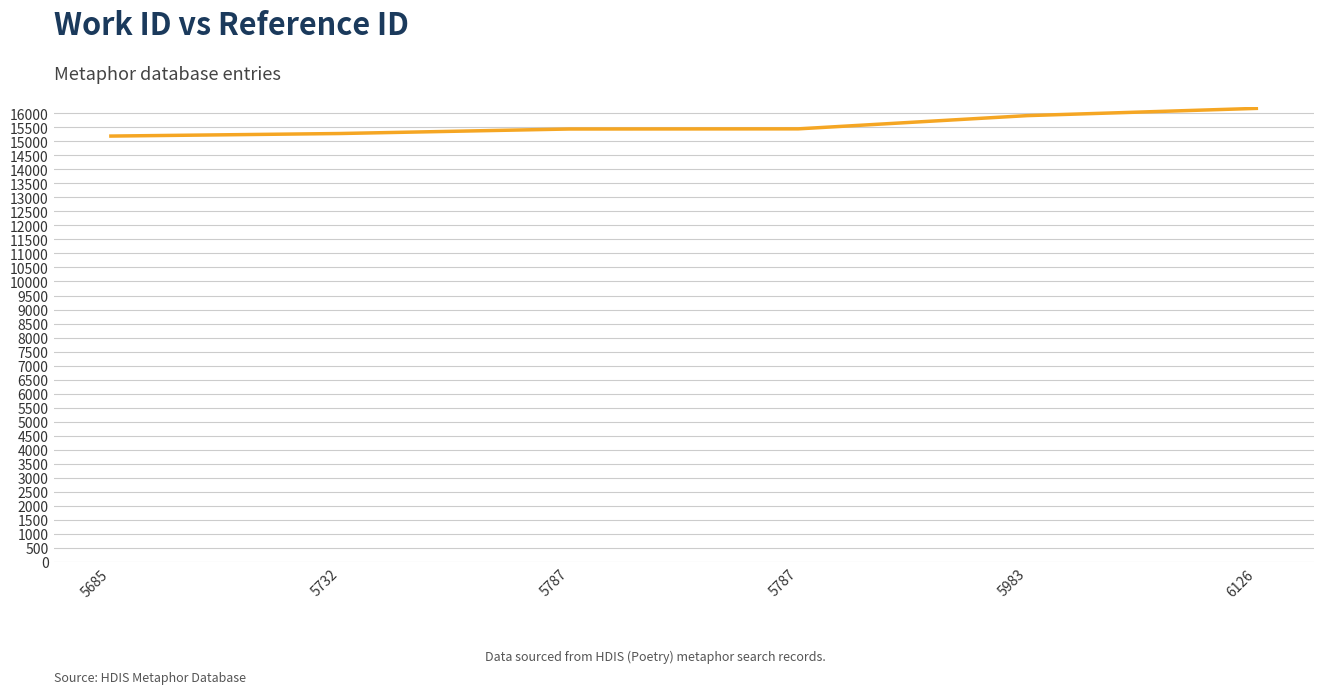

Between 5983 and 6126, which is larger?

6126